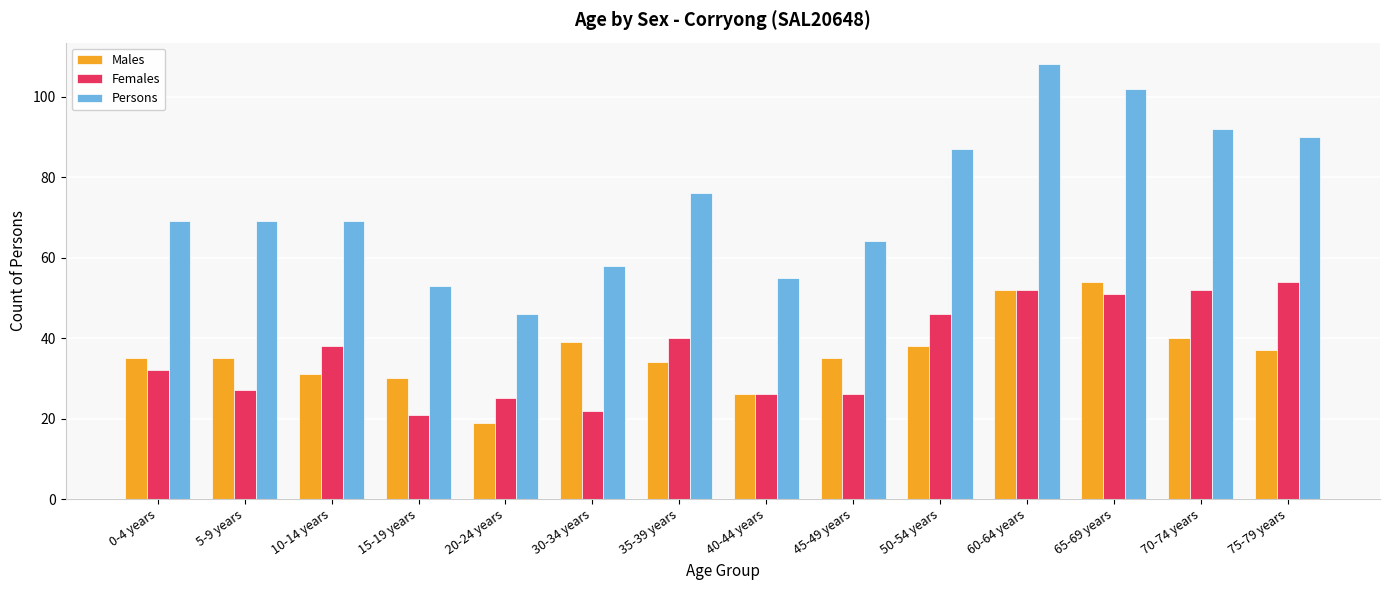

Which series has the largest total across all categories?

Persons